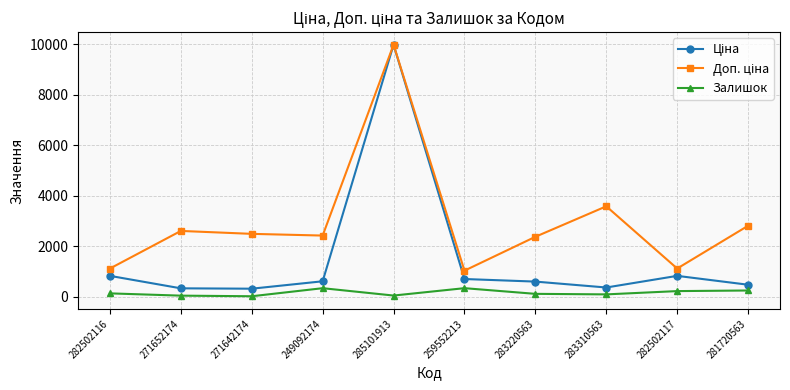

Is this an area chart (filled region under the line)?

No